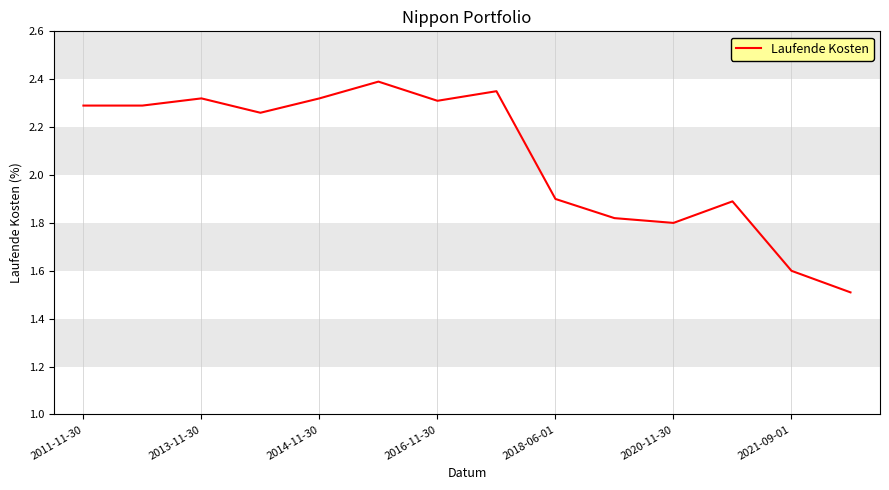

What is the minimum value shown in the chart?

1.5